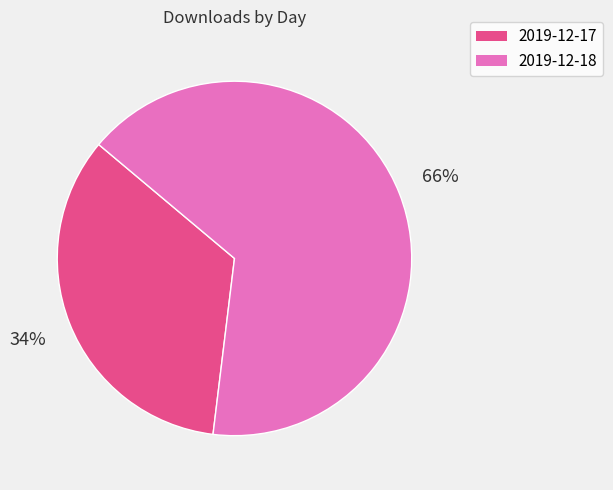

Which category accounts for the majority?

2019-12-18